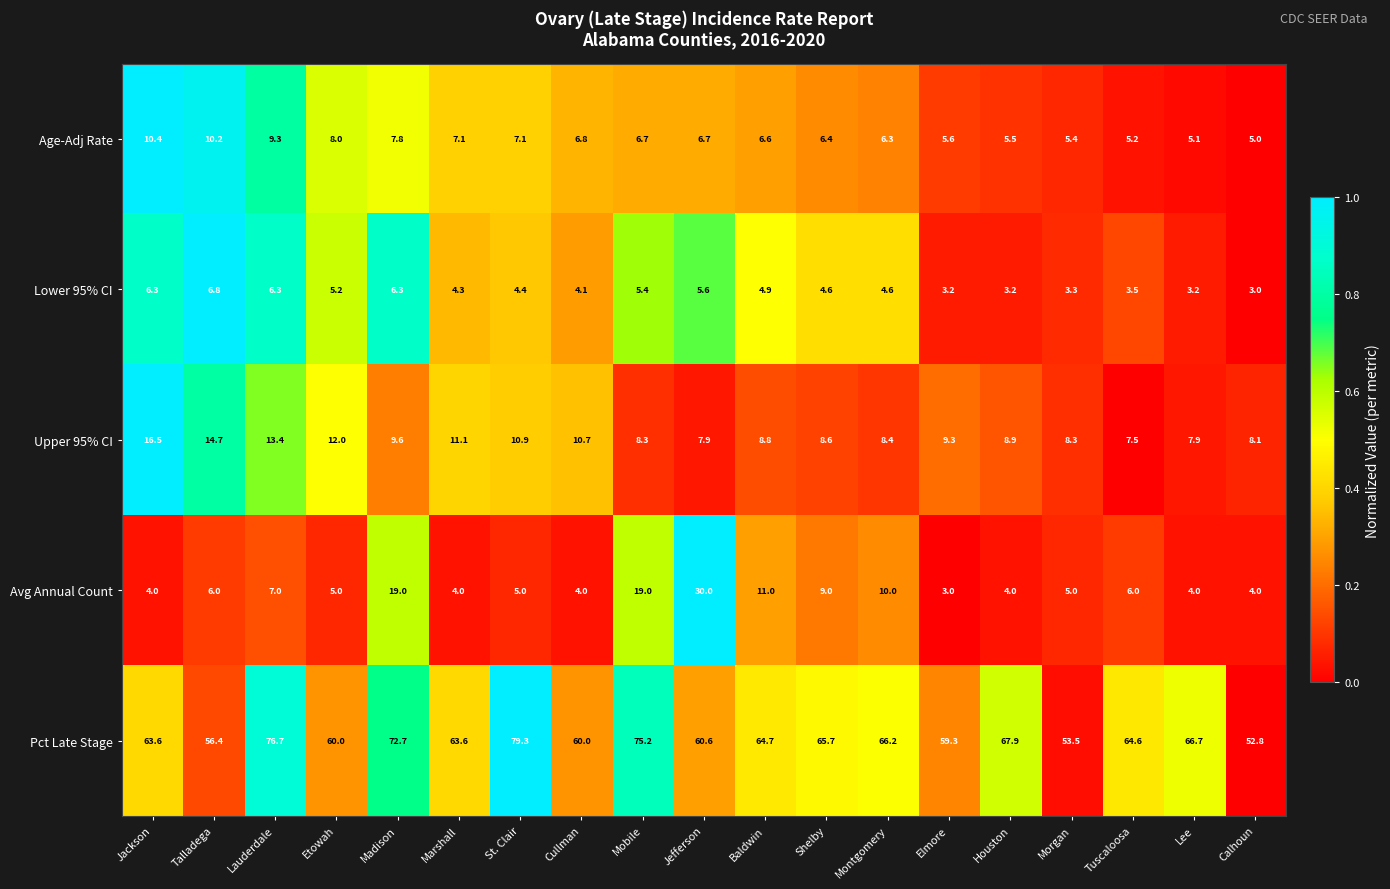

At Lee, list the series in order from smallest to largest.

Lower 95% CI, Avg Annual Count, Age-Adj Rate, Upper 95% CI, Pct Late Stage